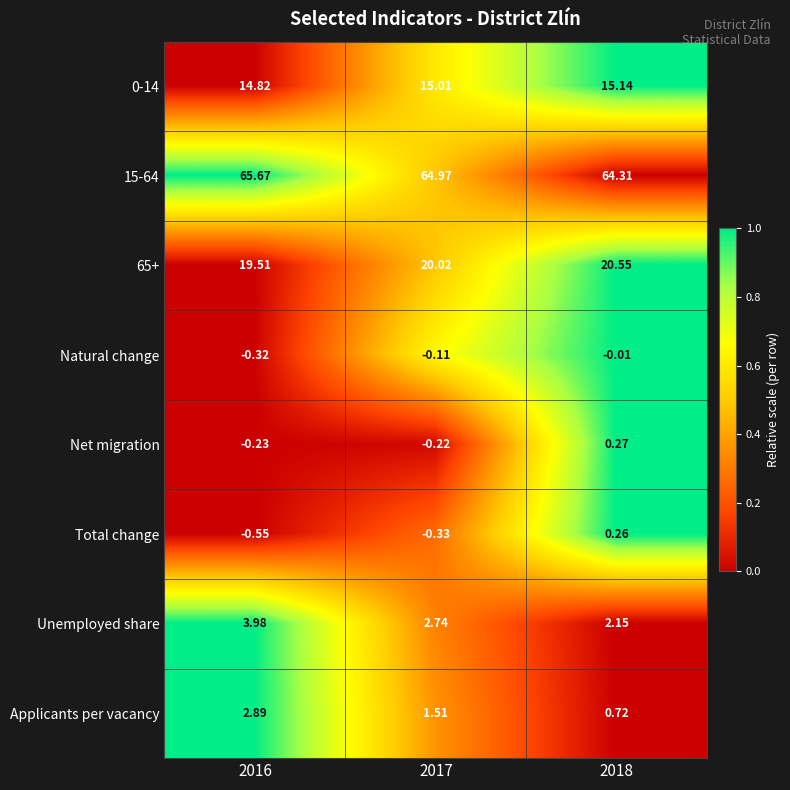

Between 2016 and 2018, which series saw the biggest shift?

Applicants per vacancy